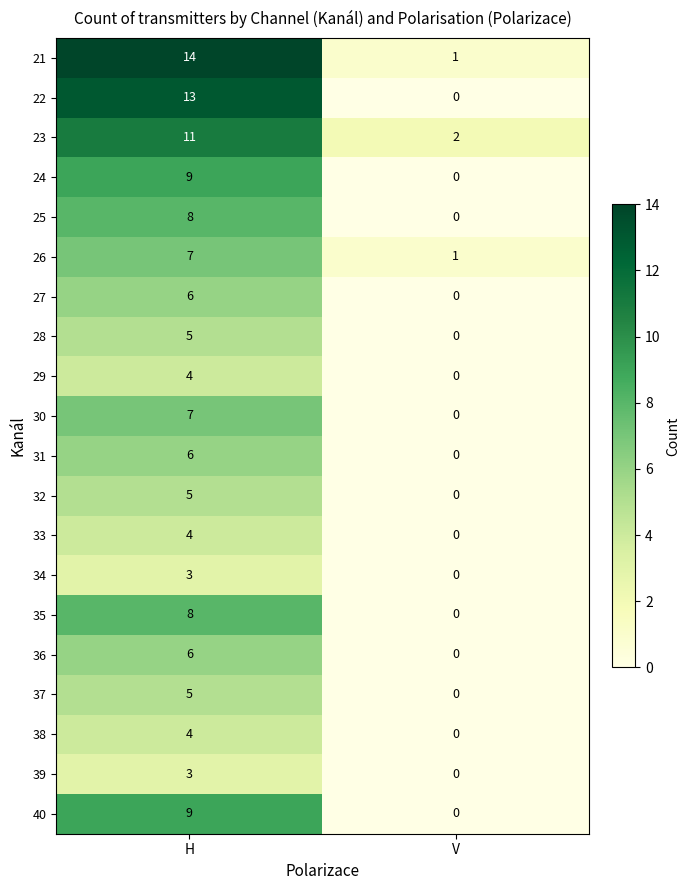

How many values in the 40 series are below 9?

1